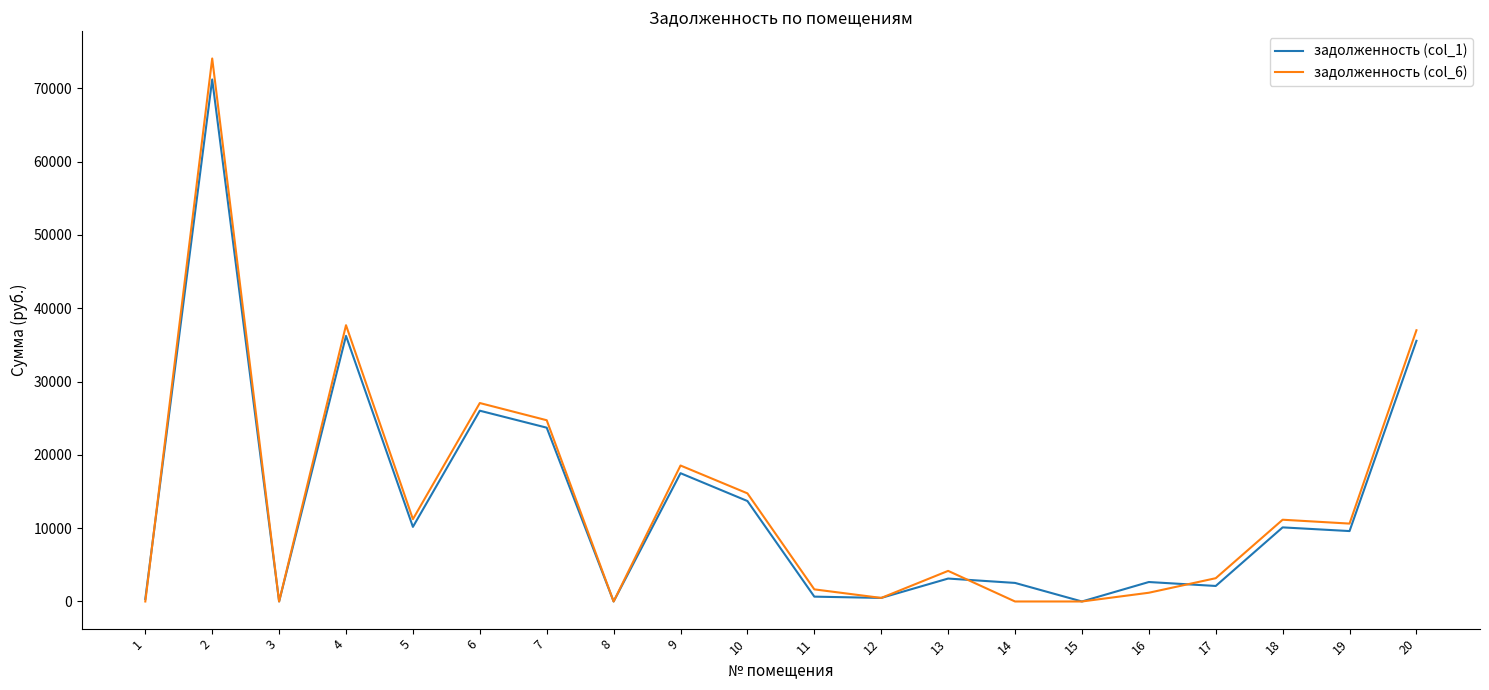

The value of задолженность (col_6) at 14 is 0.0. True or false?

True